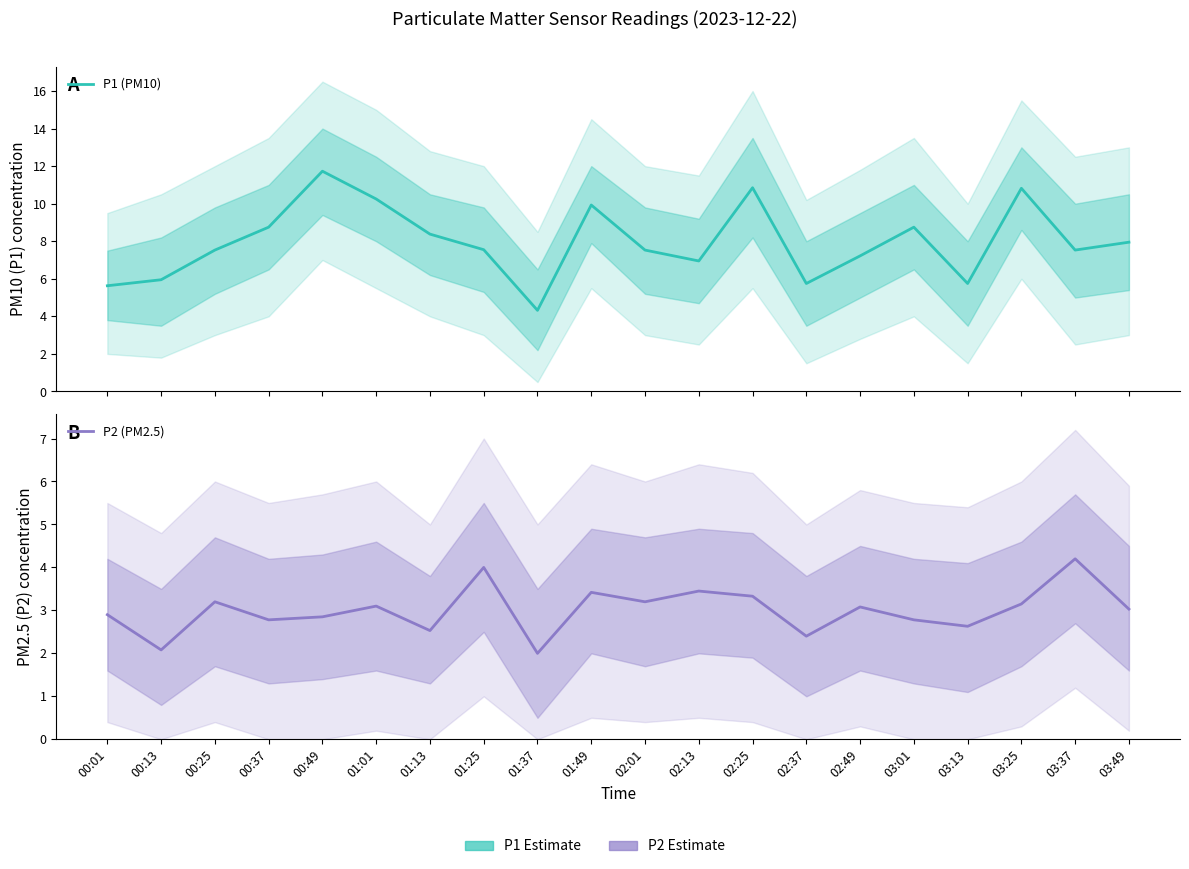

True or false: P2 (PM2.5) has more than 1 points higher than both neighbors.

True